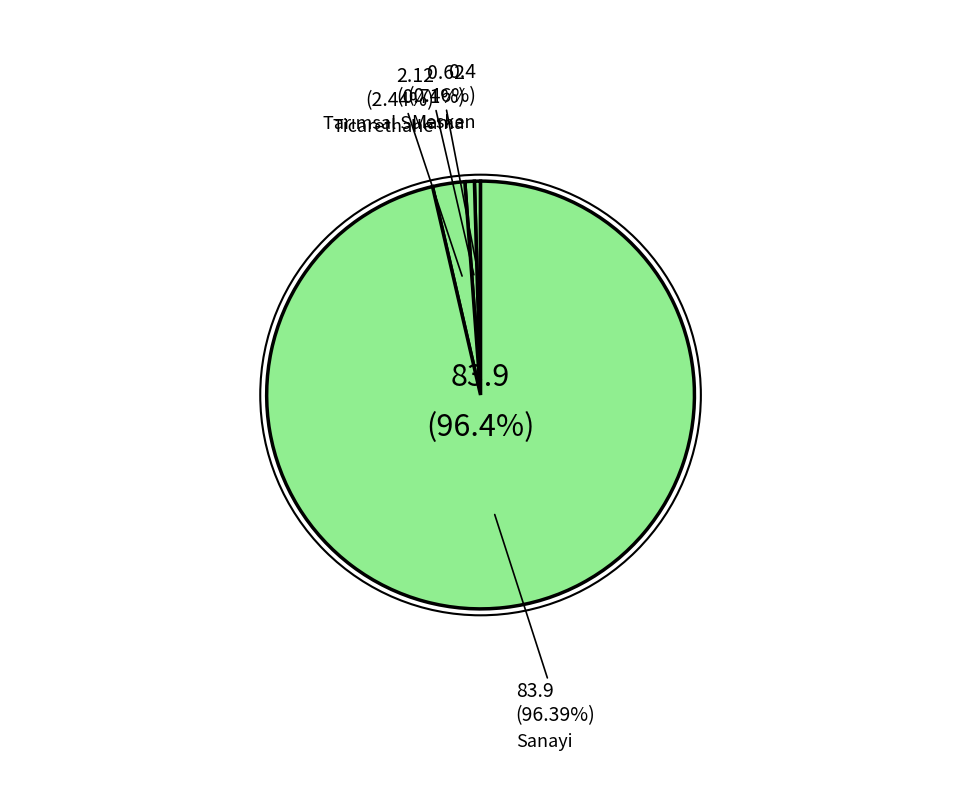

The Mesken slice represents 13% of the pie. True or false?

False